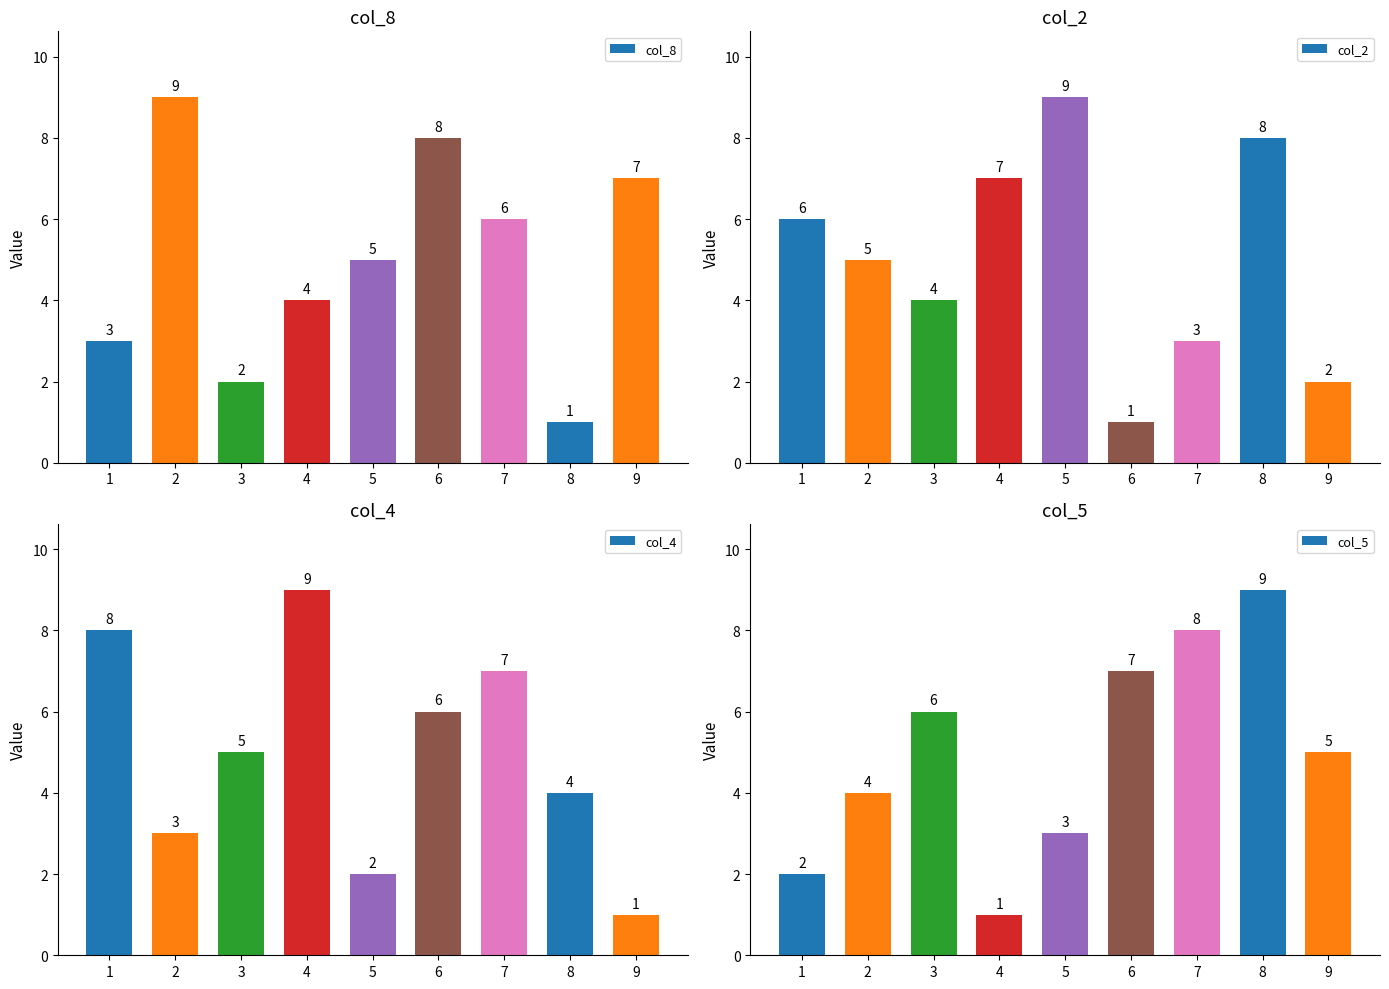

Which series changed the most between 5 and 6?

col_2